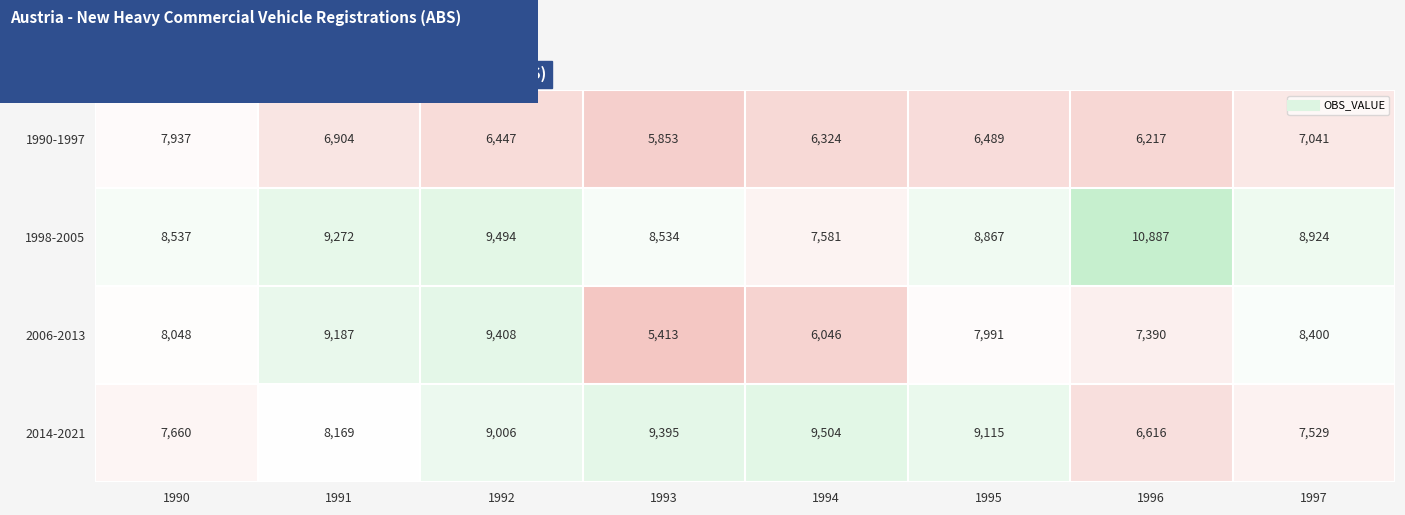

Between 1990 and 1997, which series saw the biggest shift?

1990-1997